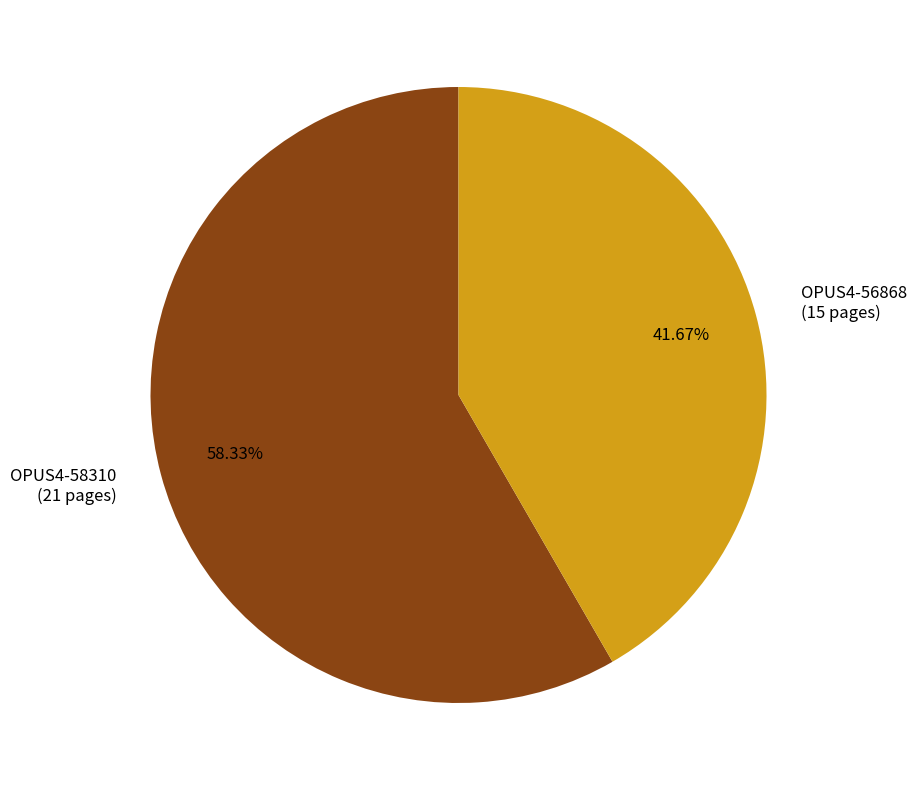

To the nearest percent, what portion does OPUS4-56868 represent?

42%